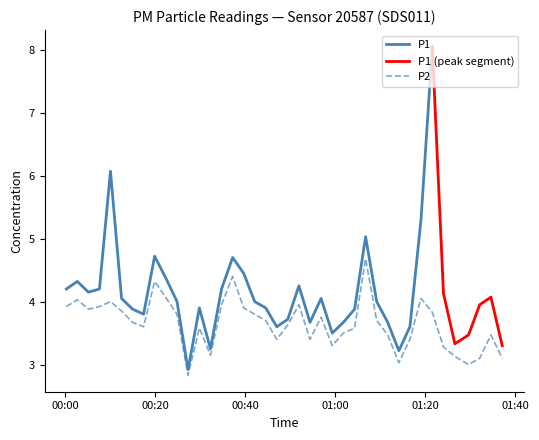

What is the maximum value for P2?

4.7